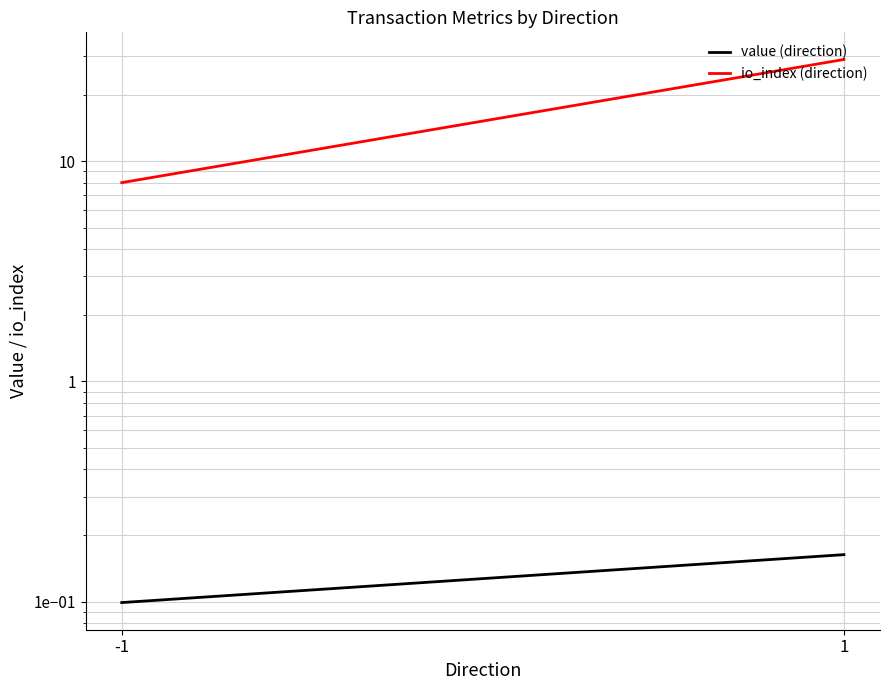

What is the difference between the highest and lowest values at 1?

28.8